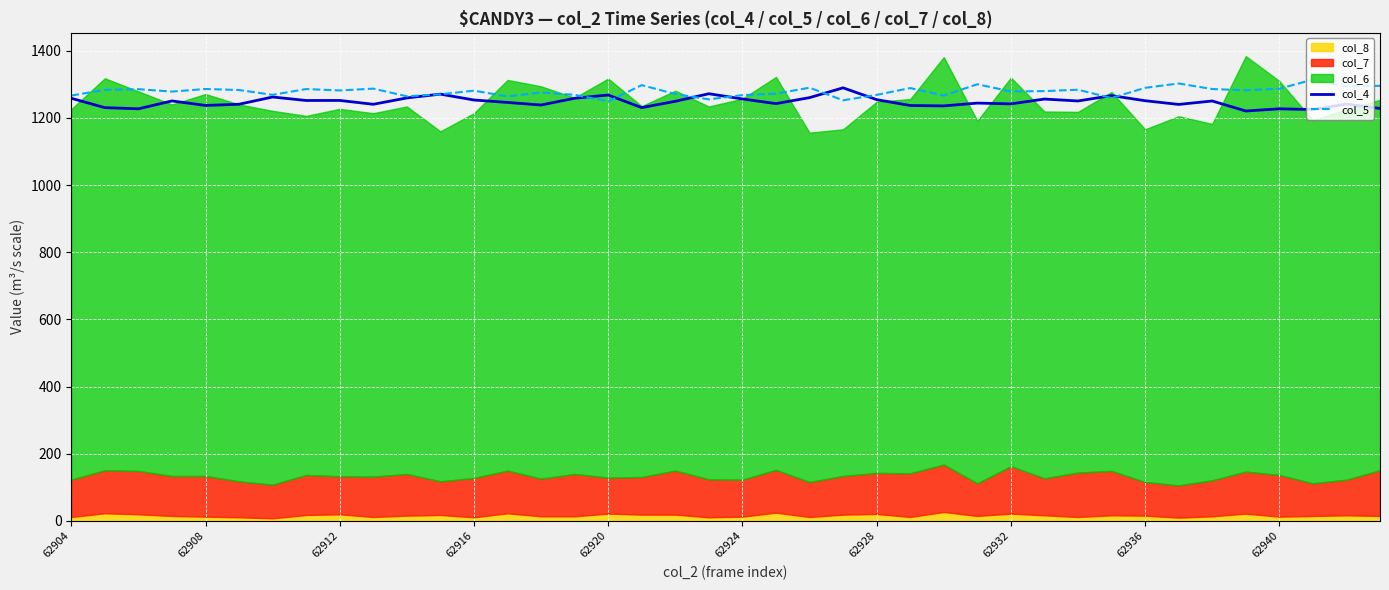

The value of col_4 at 62912 is 1769.3. True or false?

False